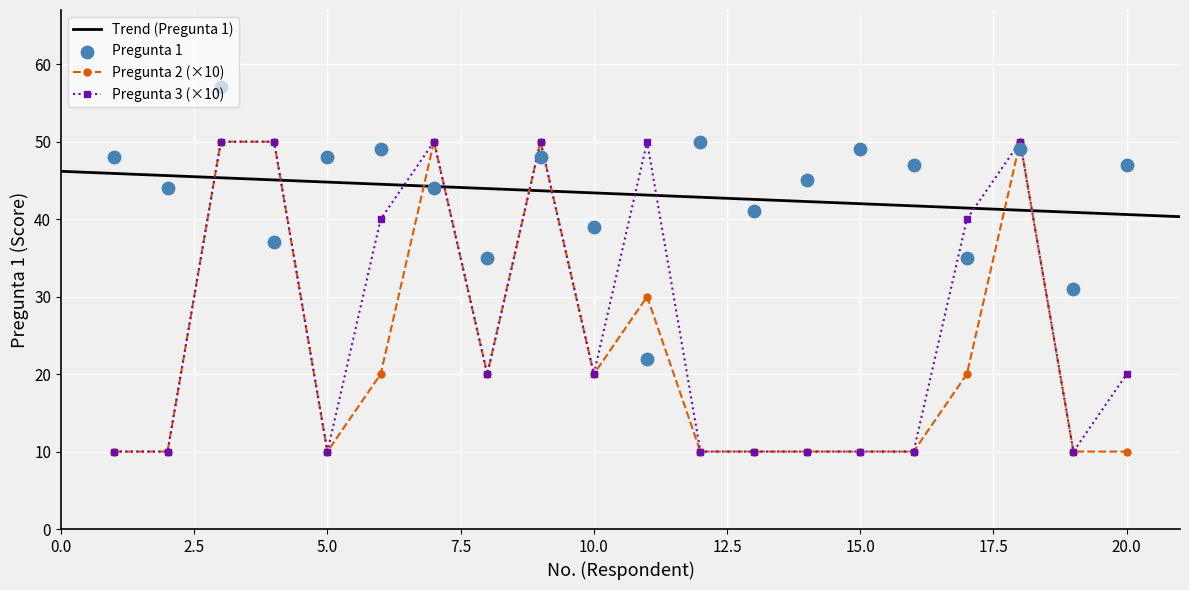

At which category is the sum across all series the highest?

3